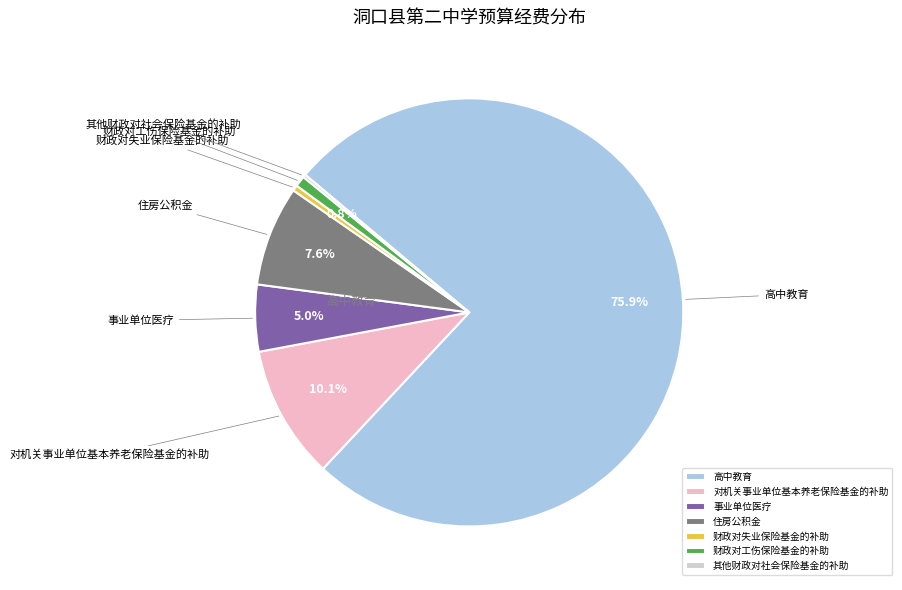

Which slice is the largest?

高中教育